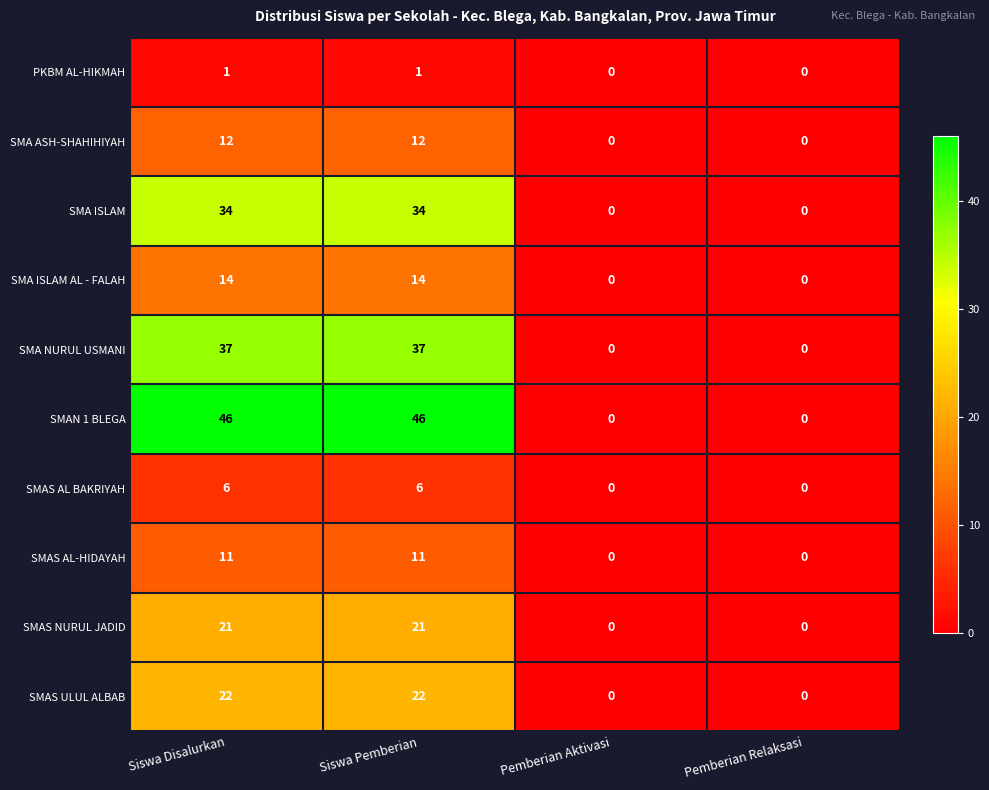

At Siswa Pemberian, list the series in order from smallest to largest.

PKBM AL-HIKMAH, SMAS AL BAKRIYAH, SMAS AL-HIDAYAH, SMA ASH-SHAHIHIYAH, SMA ISLAM AL - FALAH, SMAS NURUL JADID, SMAS ULUL ALBAB, SMA ISLAM, SMA NURUL USMANI, SMAN 1 BLEGA